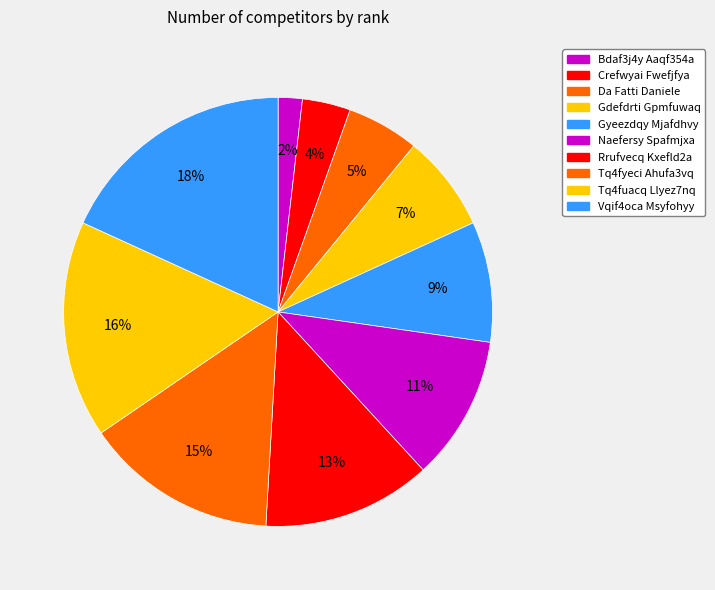

How many segments does this pie chart have?

10